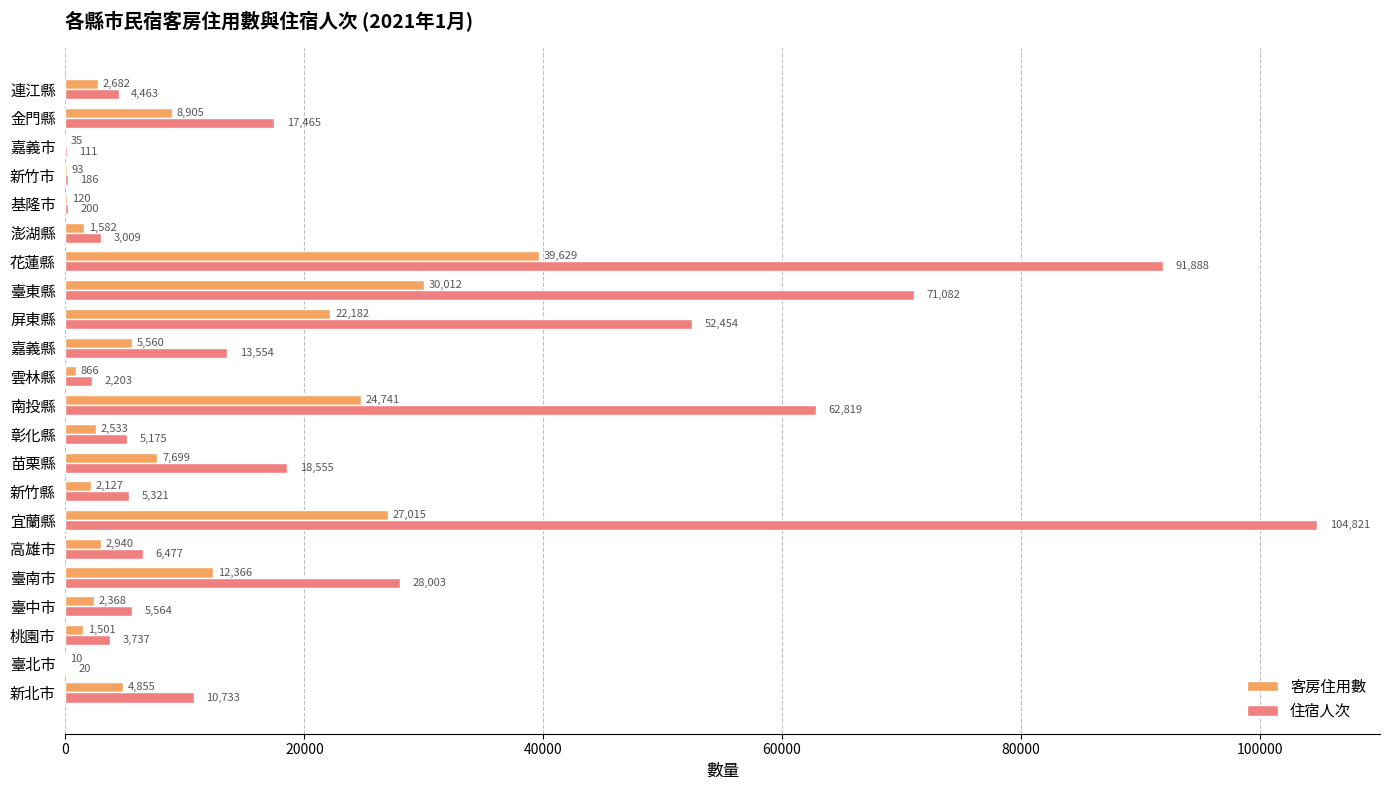

What is the sum of all 住宿人次 values?

507840